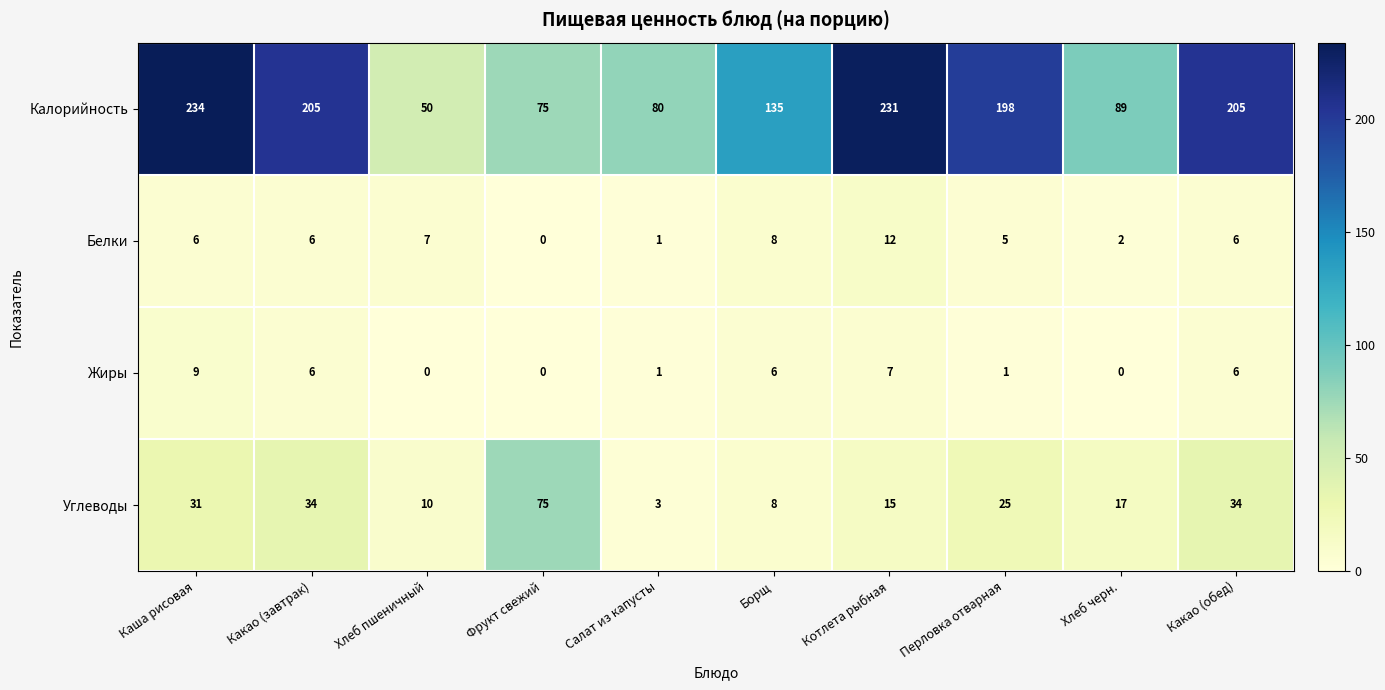

The value of Жиры at Хлеб пшеничный is 0. True or false?

True